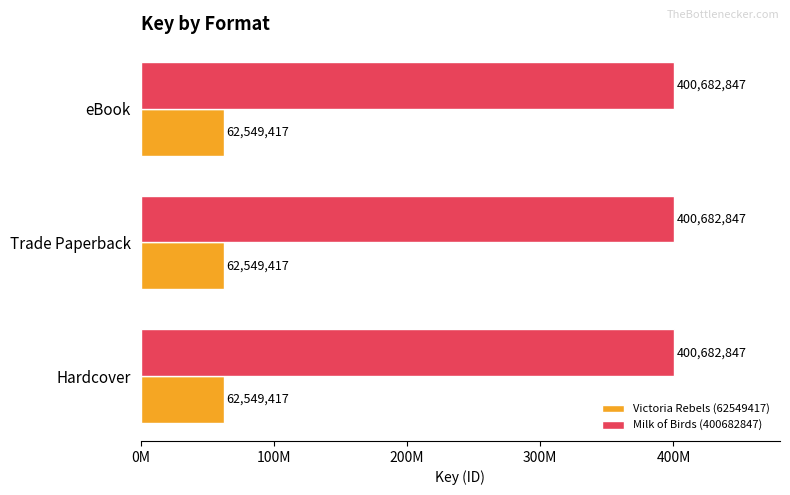

What are all the series names shown in the legend?

Victoria Rebels (62549417), Milk of Birds (400682847)